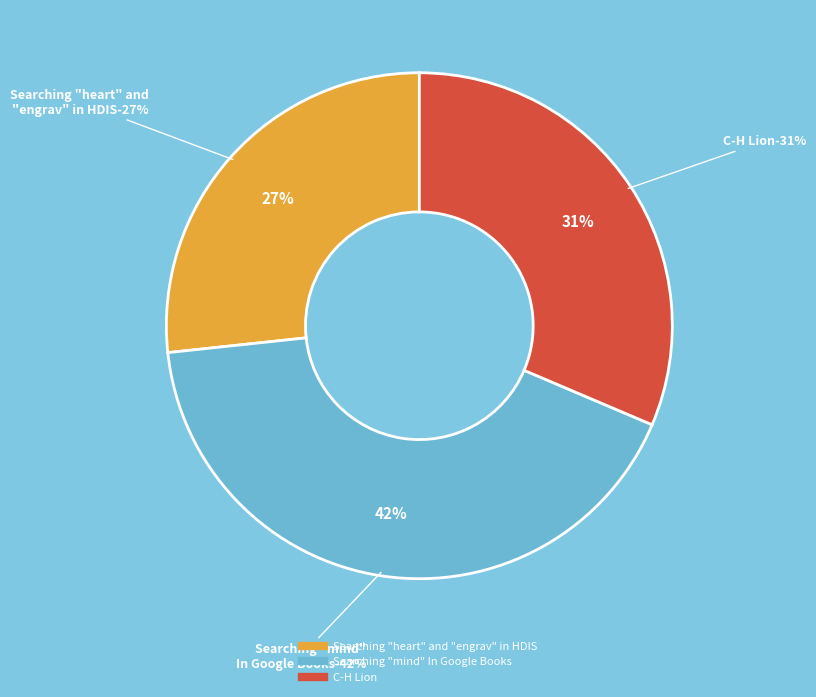

Does any single category account for the majority?

No